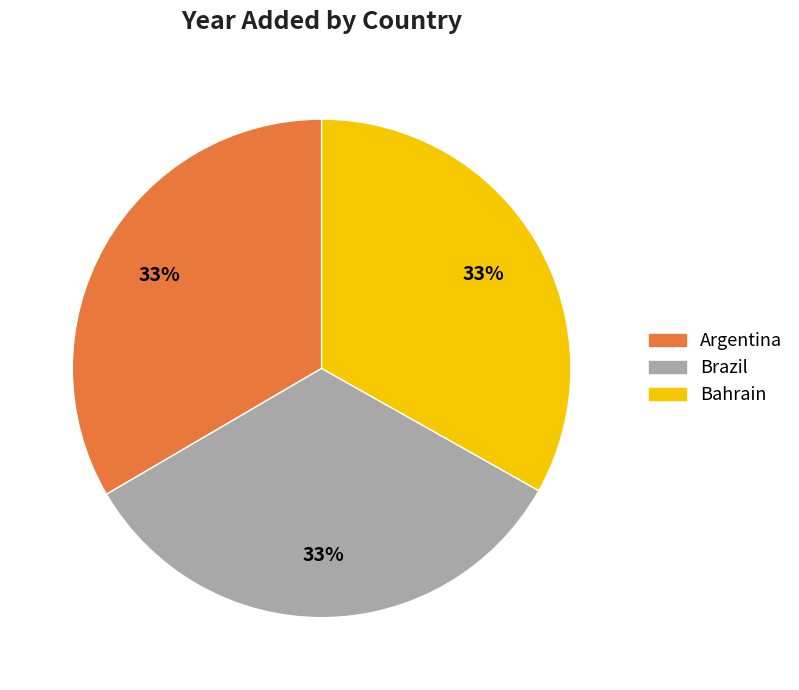

Is it true that Argentina is 33% of the pie?

True